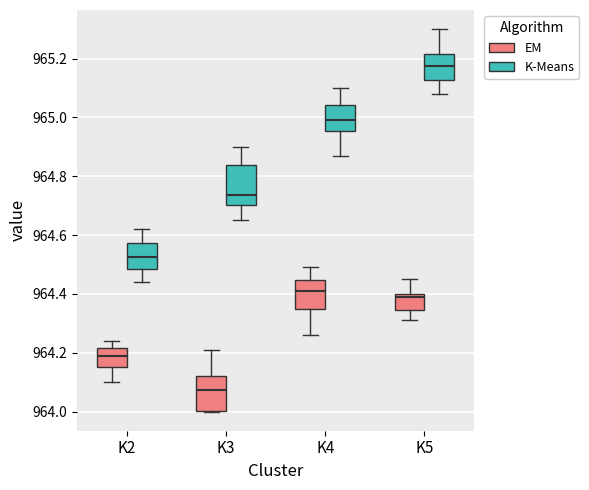

Reading left to right, transcribe this box plot: for each box, give where its median line is, the range the box spans, and where its two whiskers end, as read against the y-axis. The values are not printed on the chart, so give them approximately, as read against the axis.

K2 (EM): median 964.20, box 964.16 to 964.22, whiskers 964.10 to 964.24
K2 (K-Means): median 964.52, box 964.48 to 964.58, whiskers 964.44 to 964.62
K3 (EM): median 964.08, box 964.00 to 964.12, whiskers 964.00 to 964.22
K3 (K-Means): median 964.74, box 964.70 to 964.84, whiskers 964.66 to 964.90
K4 (EM): median 964.42, box 964.34 to 964.44, whiskers 964.26 to 964.50
K4 (K-Means): median 965.00, box 964.96 to 965.04, whiskers 964.88 to 965.10
K5 (EM): median 964.40 (just below the box's upper edge), box 964.34 to 964.40, whiskers 964.32 to 964.46
K5 (K-Means): median 965.18, box 965.12 to 965.22, whiskers 965.08 to 965.30